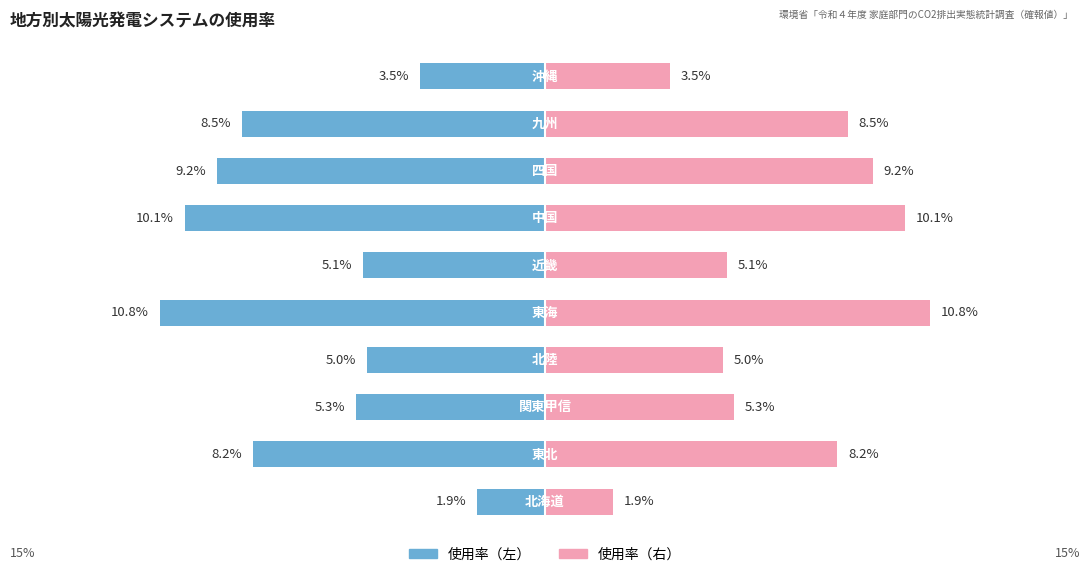

What value does the 使用率（左） series have at 0?

-1.9